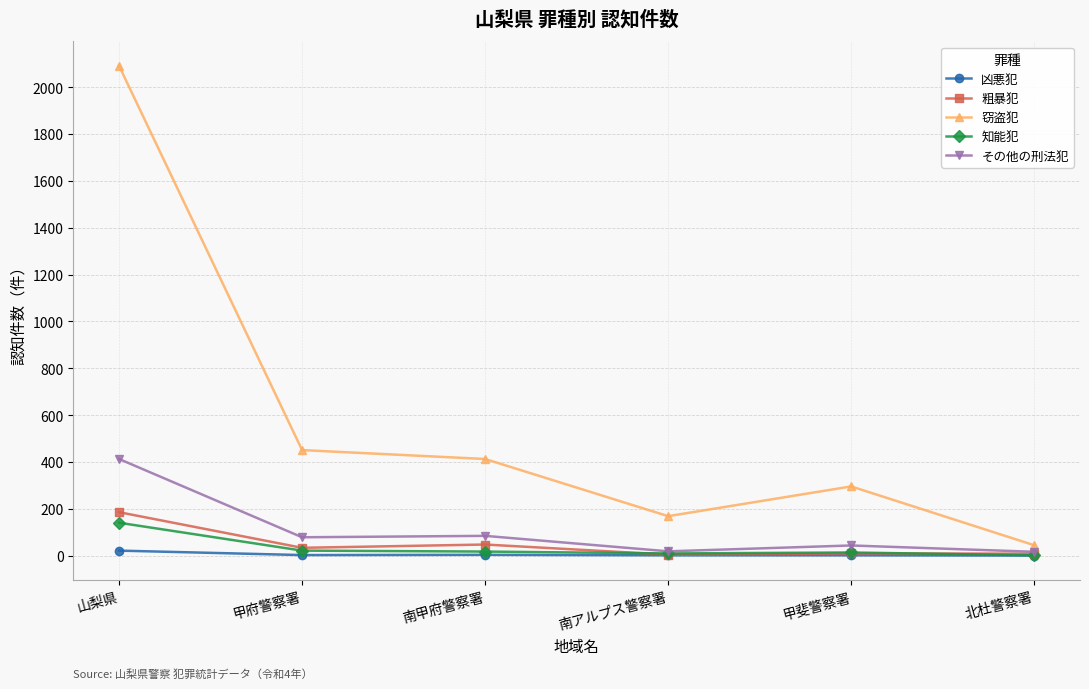

Which series has the largest range (max minus min)?

窃盗犯